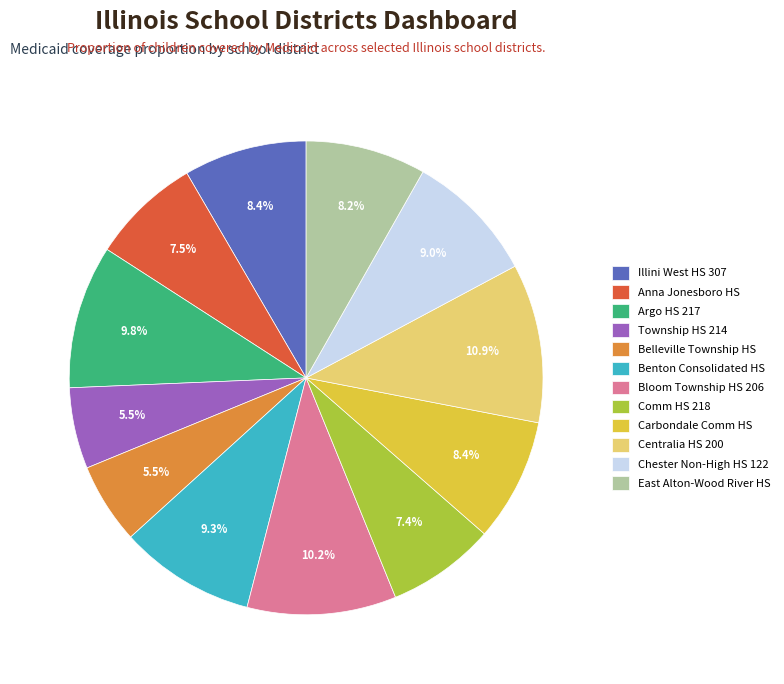

What is the ratio of the value at Centralia HS 200 to the value at Chester Non-High HS 122?

1.2